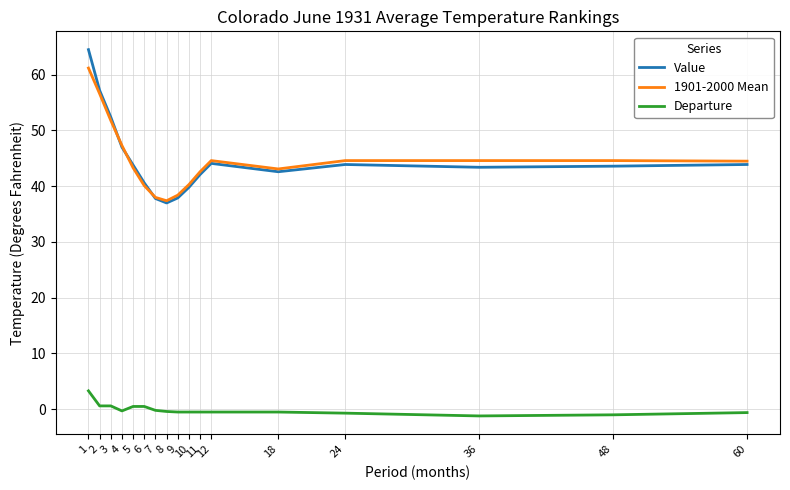

Which series has the largest range (max minus min)?

Value